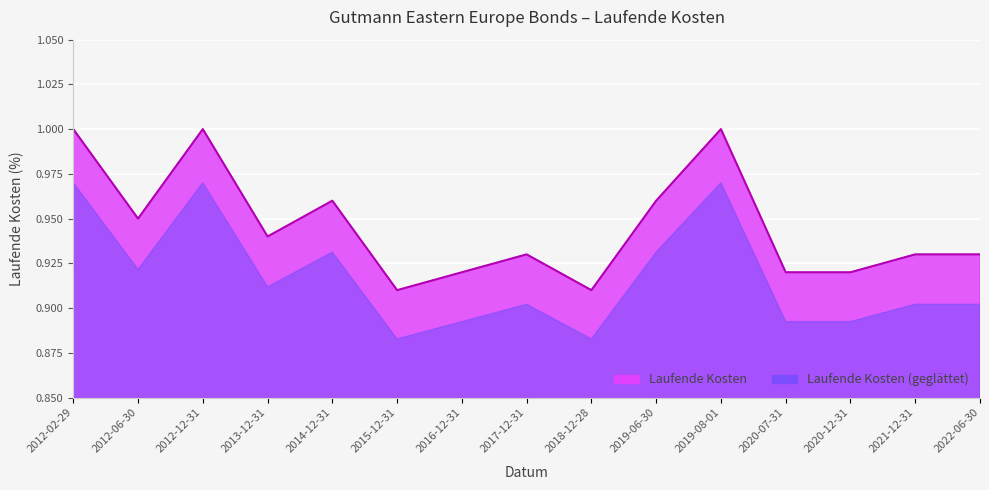

What is the maximum value shown in the chart?

1.0